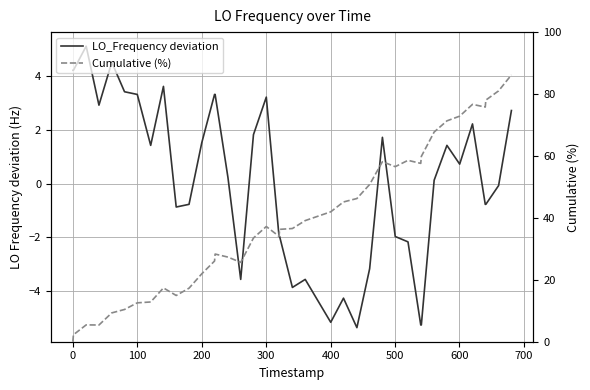

How many interior local peaks does the Cumulative (%) series have?

7